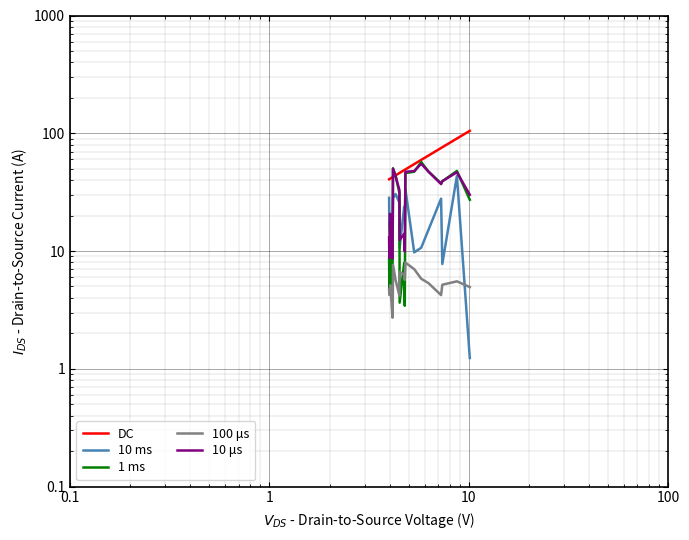

Is the value of 1 ms at 4 greater than the value of 10 μs at 8?

No